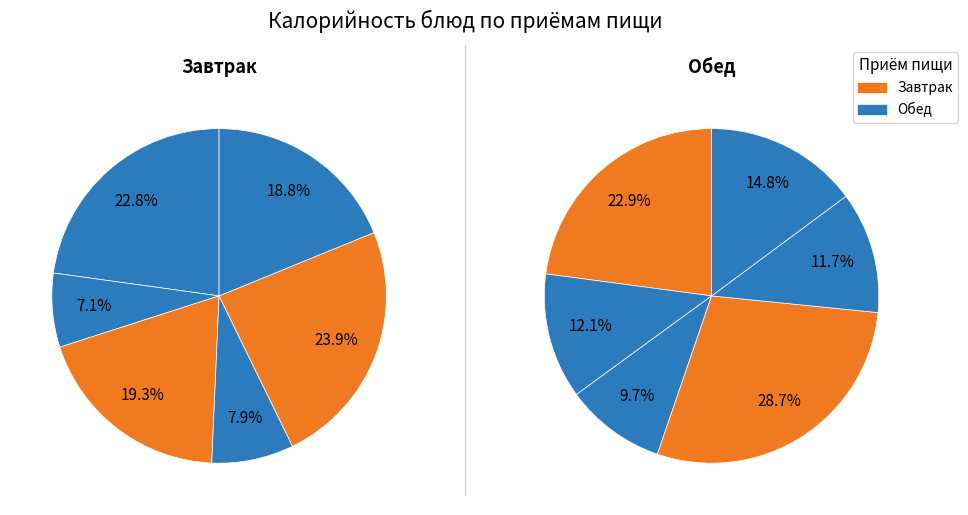

What percentage do 3 and 2 together represent?

27.3%